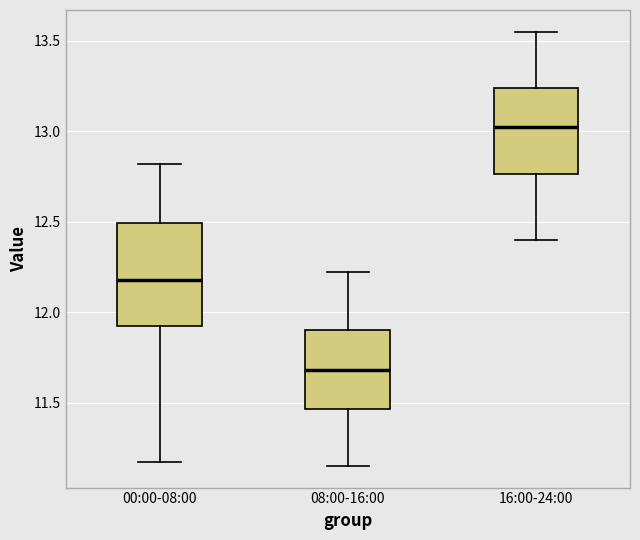

Which box's median line is the lowest?

08:00-16:00